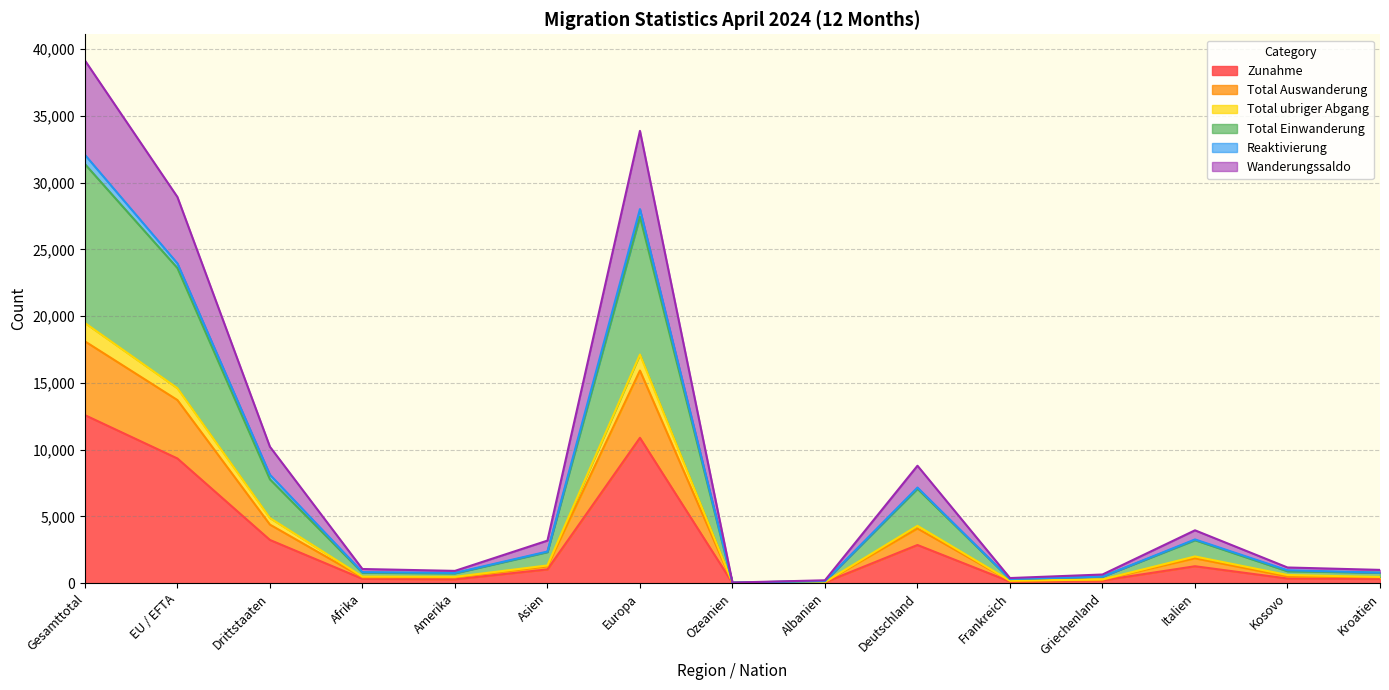

What is the label of the 2nd point from the right?

Kosovo